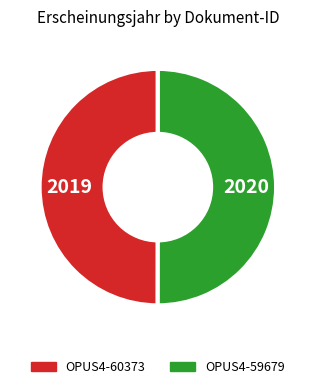

Is the sum of OPUS4-59679 and OPUS4-60373 greater than half?

Yes